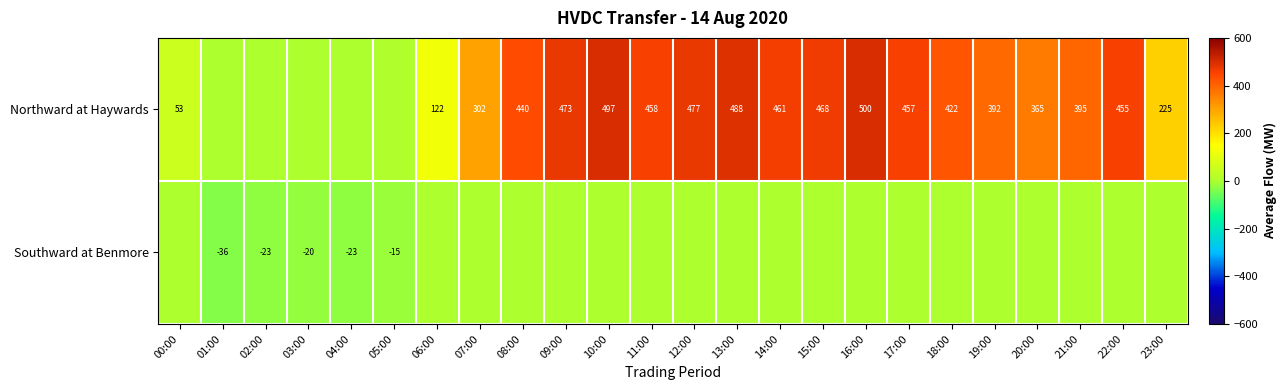

What is the difference between the Northward at Haywards values at 18:00 and 11:00?

36